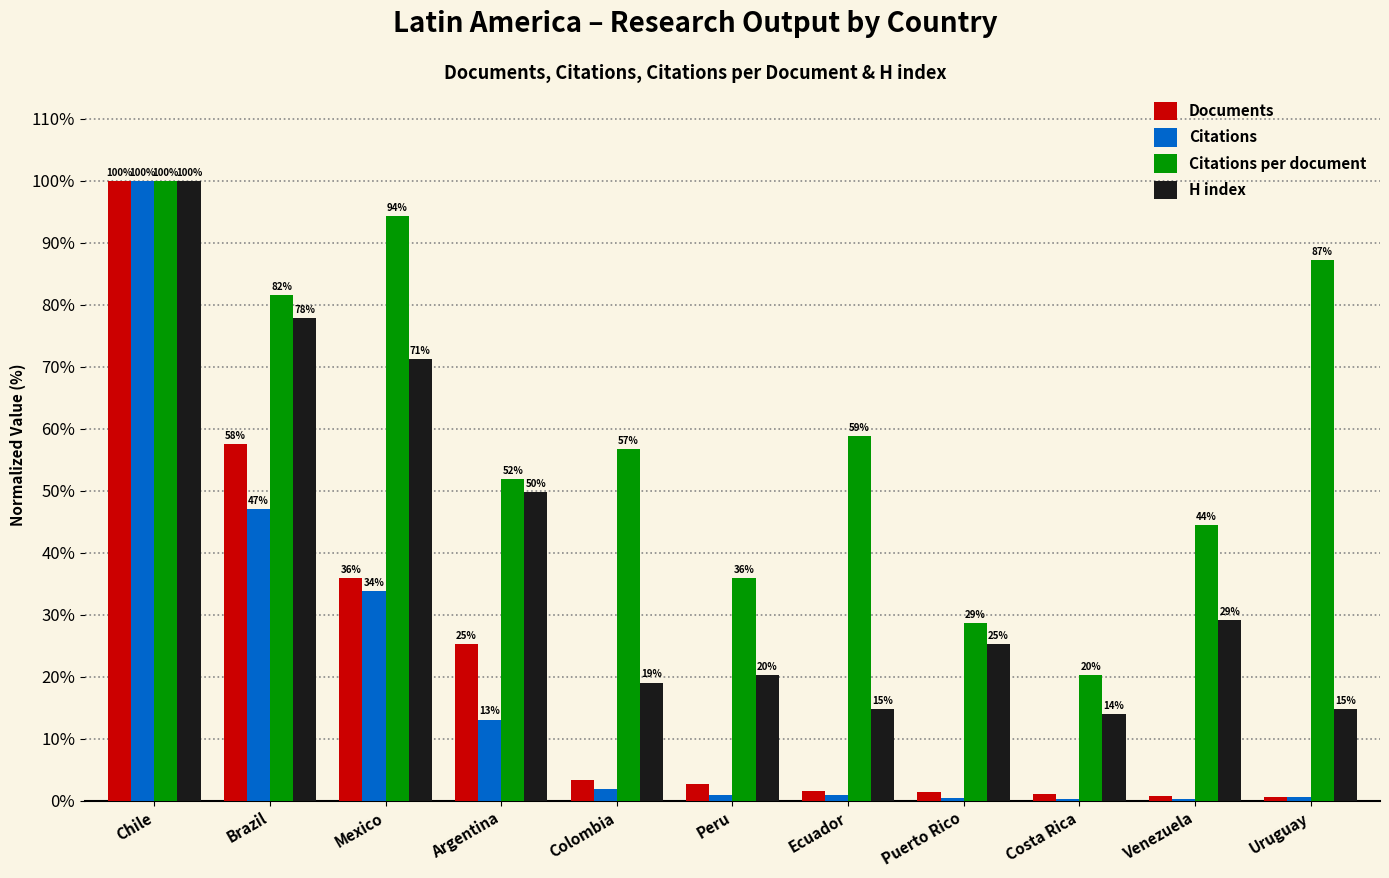

Which category has the highest value in the Citations series?

Chile